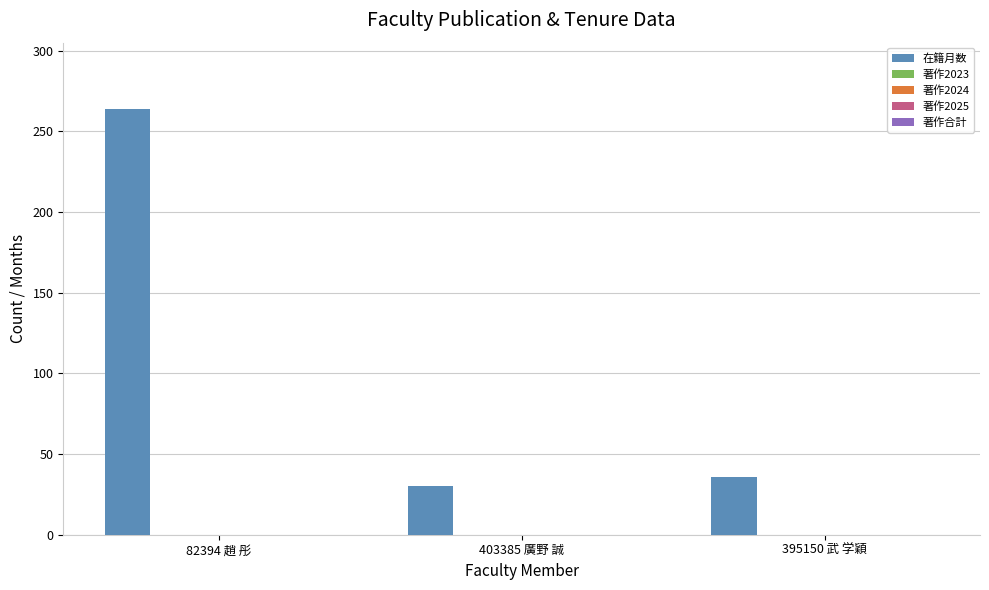

Count the number of data series in this chart.

1